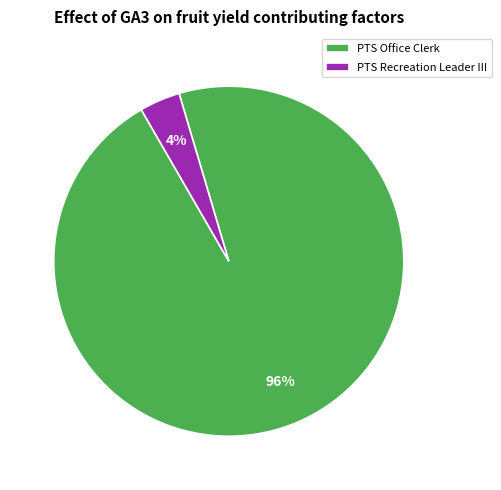

To the nearest percent, what is the combined percentage of PTS Recreation Leader III and PTS Office Clerk?

100%